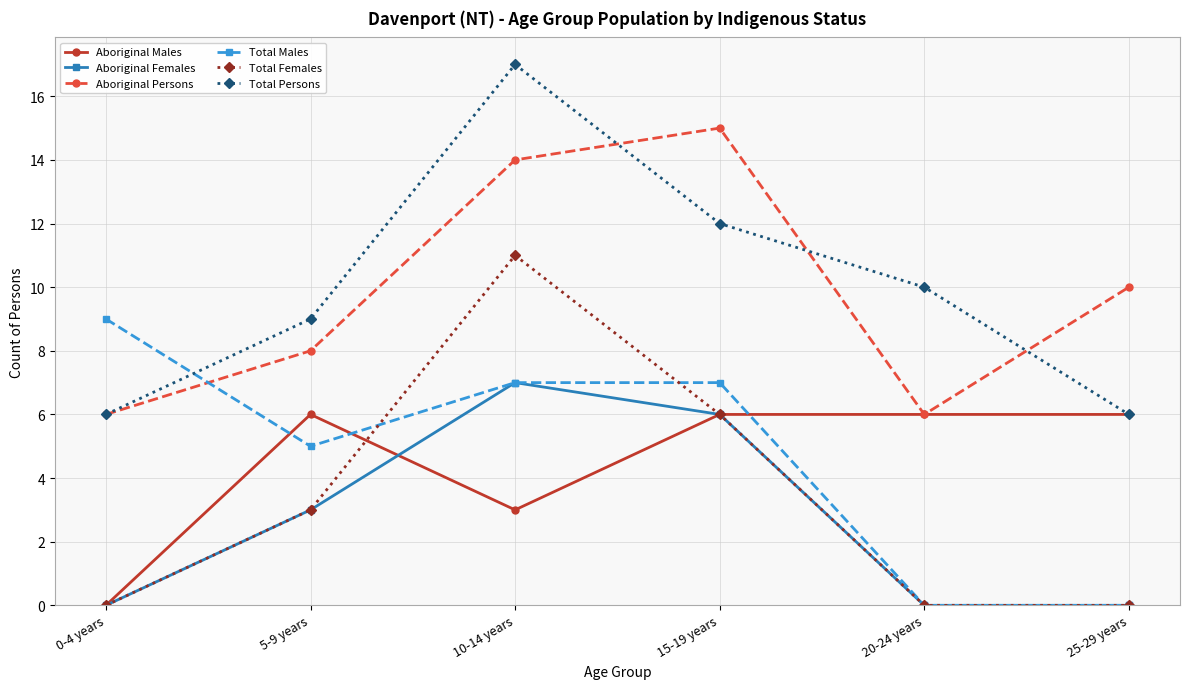

How many lines are shown in the chart?

6